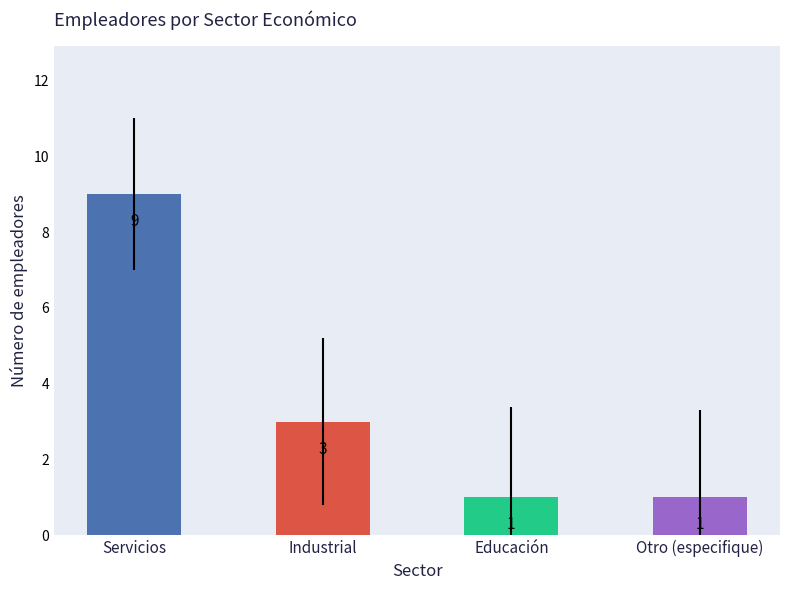

What is the label of the 1st bar from the left?

Servicios